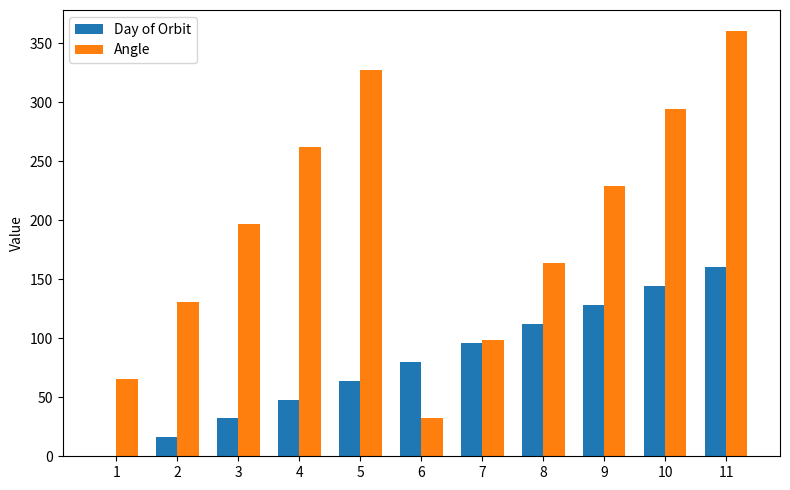

Reading left to right, what are all the values shown in this chart?

Day of Orbit: 1=0.0	2=16.0	3=32.0	4=48.0	5=64.0	6=80.0	7=96.0	8=112.0	9=128.0	10=144.0	11=160.0
Angle: 1=65.5	2=130.9	3=196.4	4=261.8	5=327.3	6=32.7	7=98.2	8=163.6	9=229.1	10=294.5	11=360.0